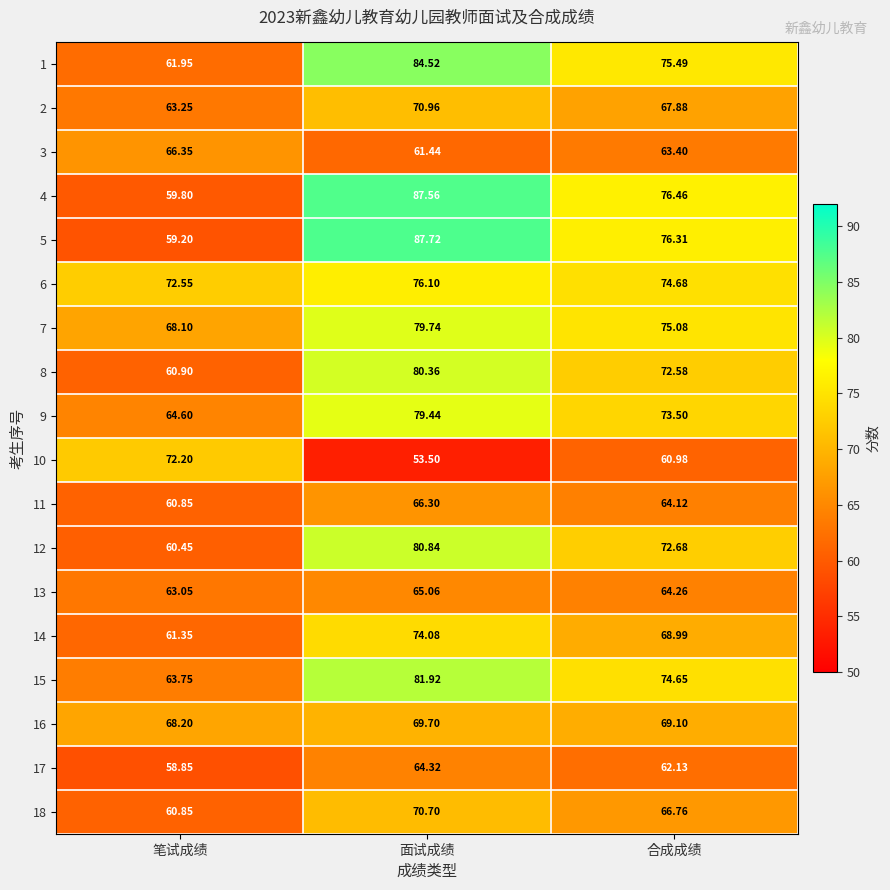

Rank the categories by 16 value from lowest to highest.

笔试成绩, 合成成绩, 面试成绩